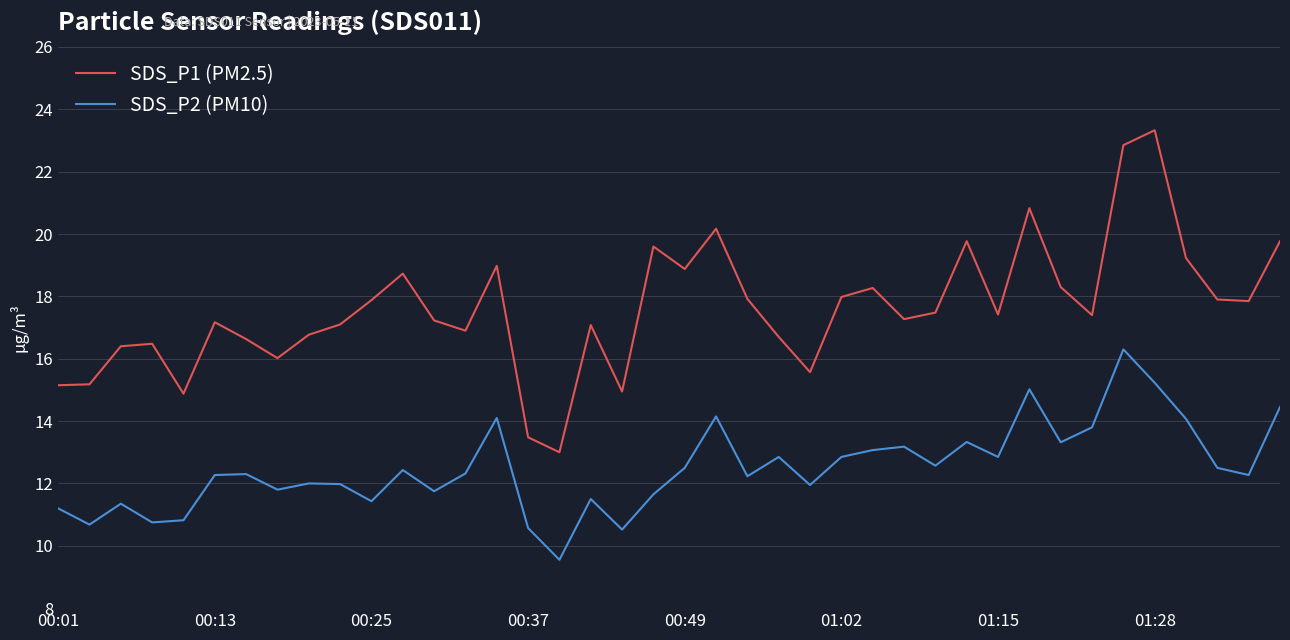

Which series has the widest spread of values?

SDS_P1 (PM2.5)